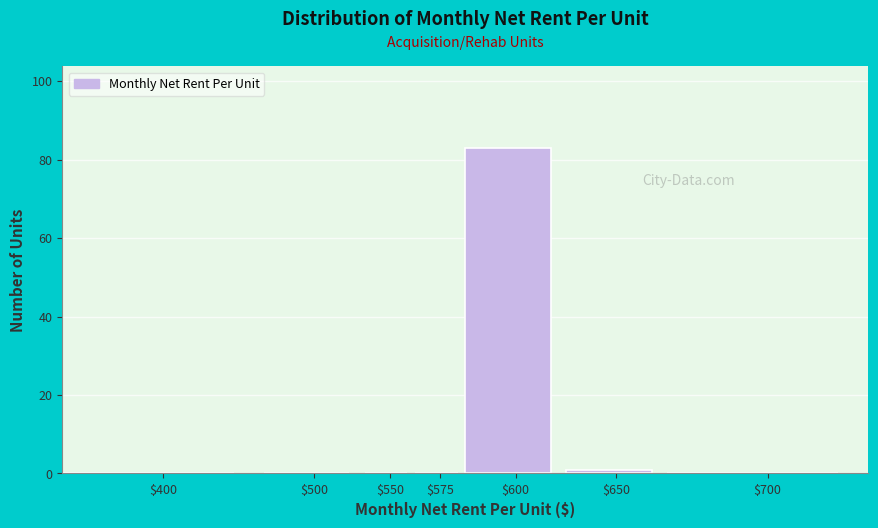

The value at $400 is 0. True or false?

True